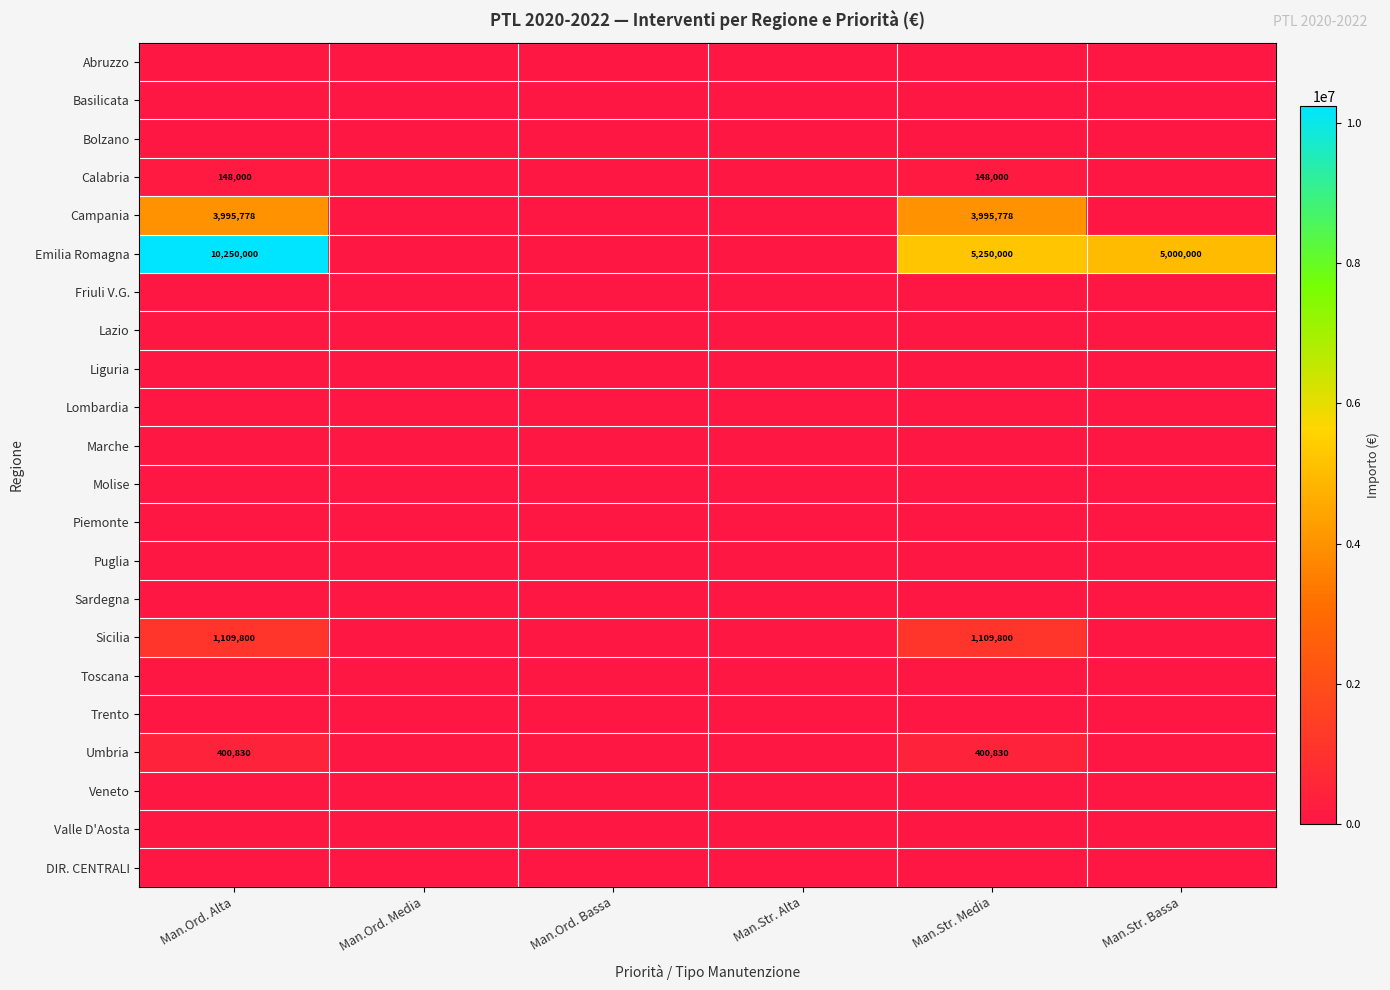

Which series changed the most between Man.Ord. Alta and Man.Str. Alta?

Emilia Romagna